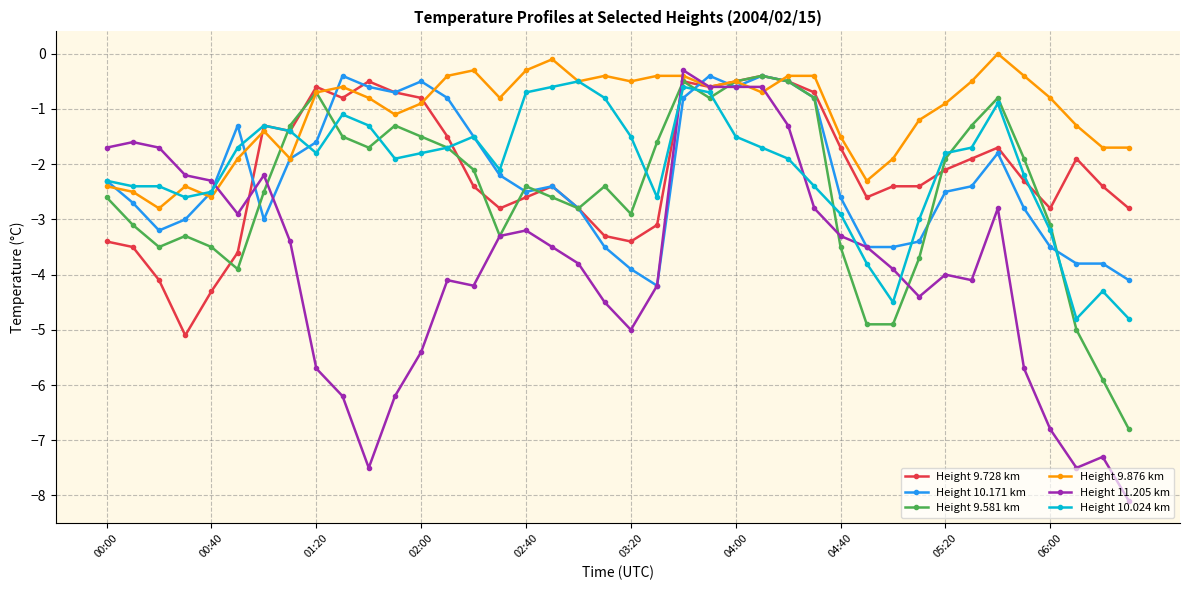

How many data points does each series have?

40